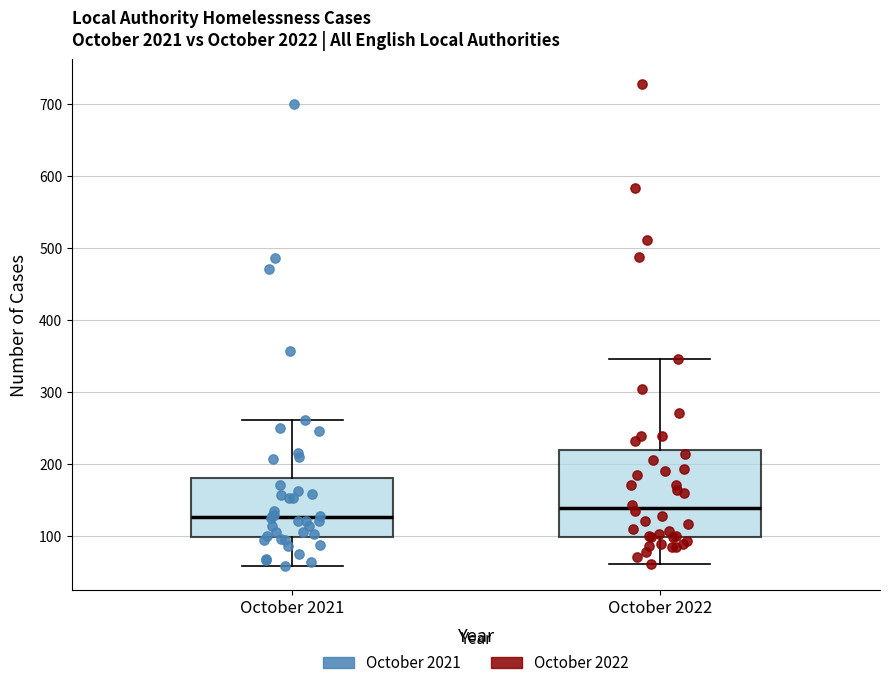

Reading left to right, transcribe this box plot: for each box, give where its median line is, the range the box spans, and where its two whiskers end, as read against the y-axis. The values are not printed on the chart, so give them approximately, as read against the axis.

October 2021: median 130, box 100 to 180, whiskers 60 to 260
October 2022: median 140, box 100 to 220, whiskers 60 to 350